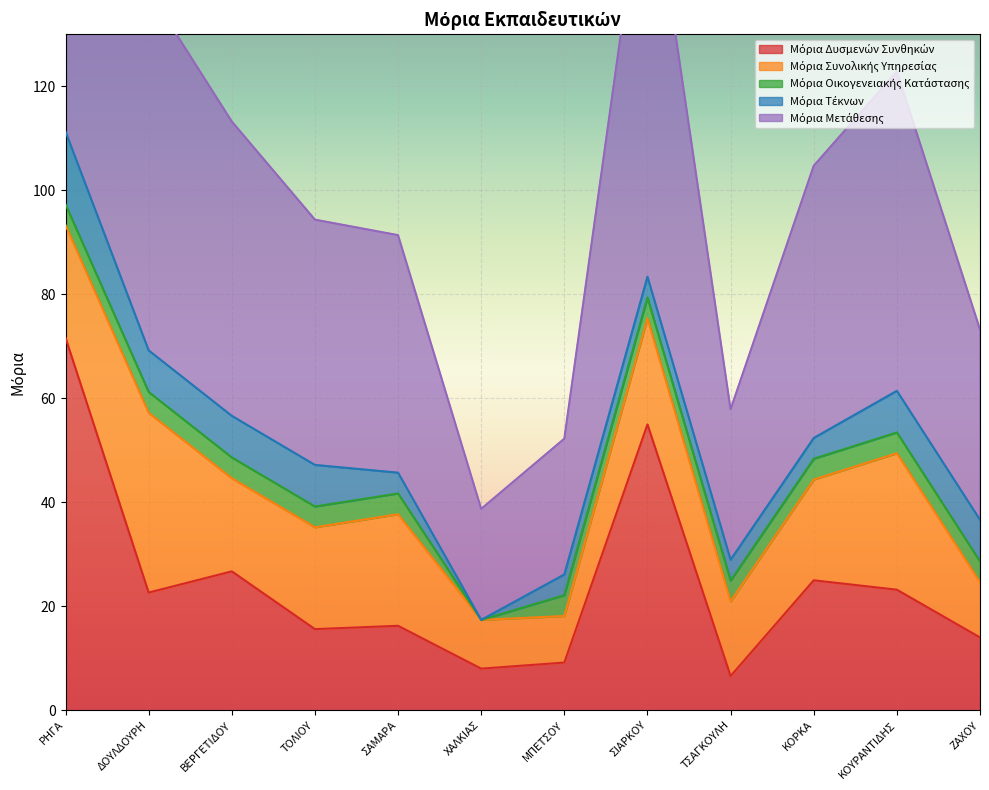

True or false: Μόρια Τέκνων and Μόρια Συνολικής Υπηρεσίας intersect in this chart.

False